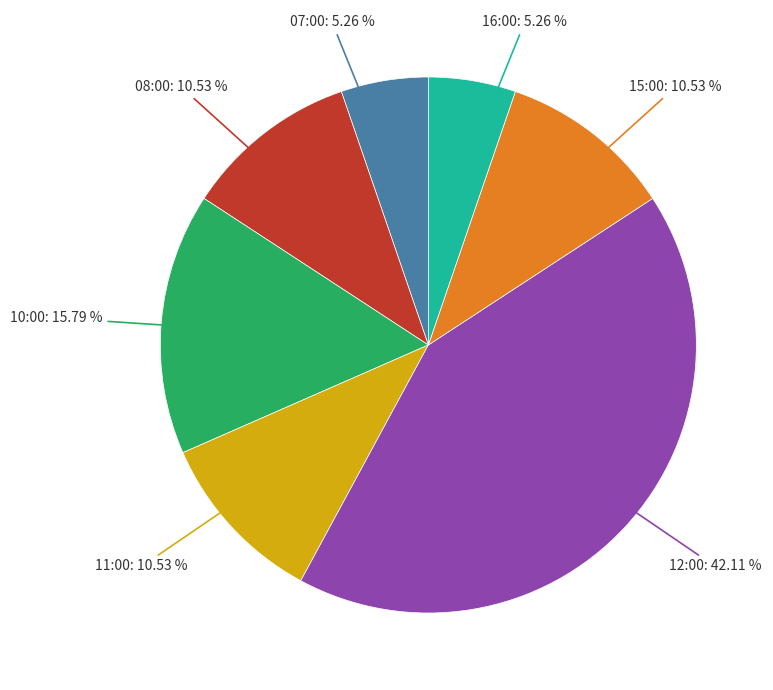

True or false: 11:00 accounts for 3% of the total.

False